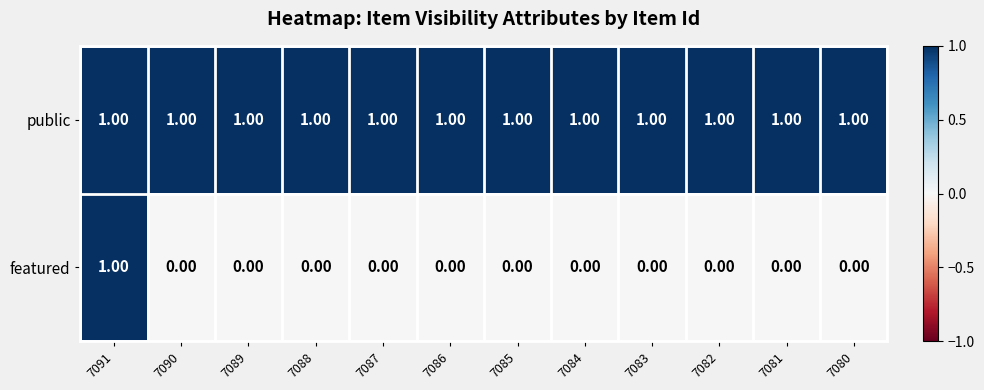

What is the sum of all public values?

12